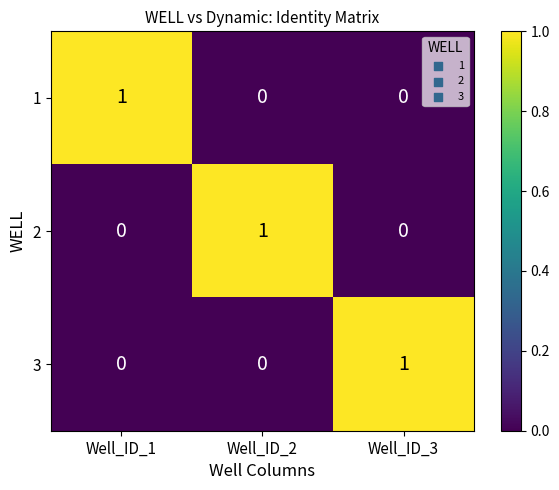

At how many categories does at least one series exceed 0?

3